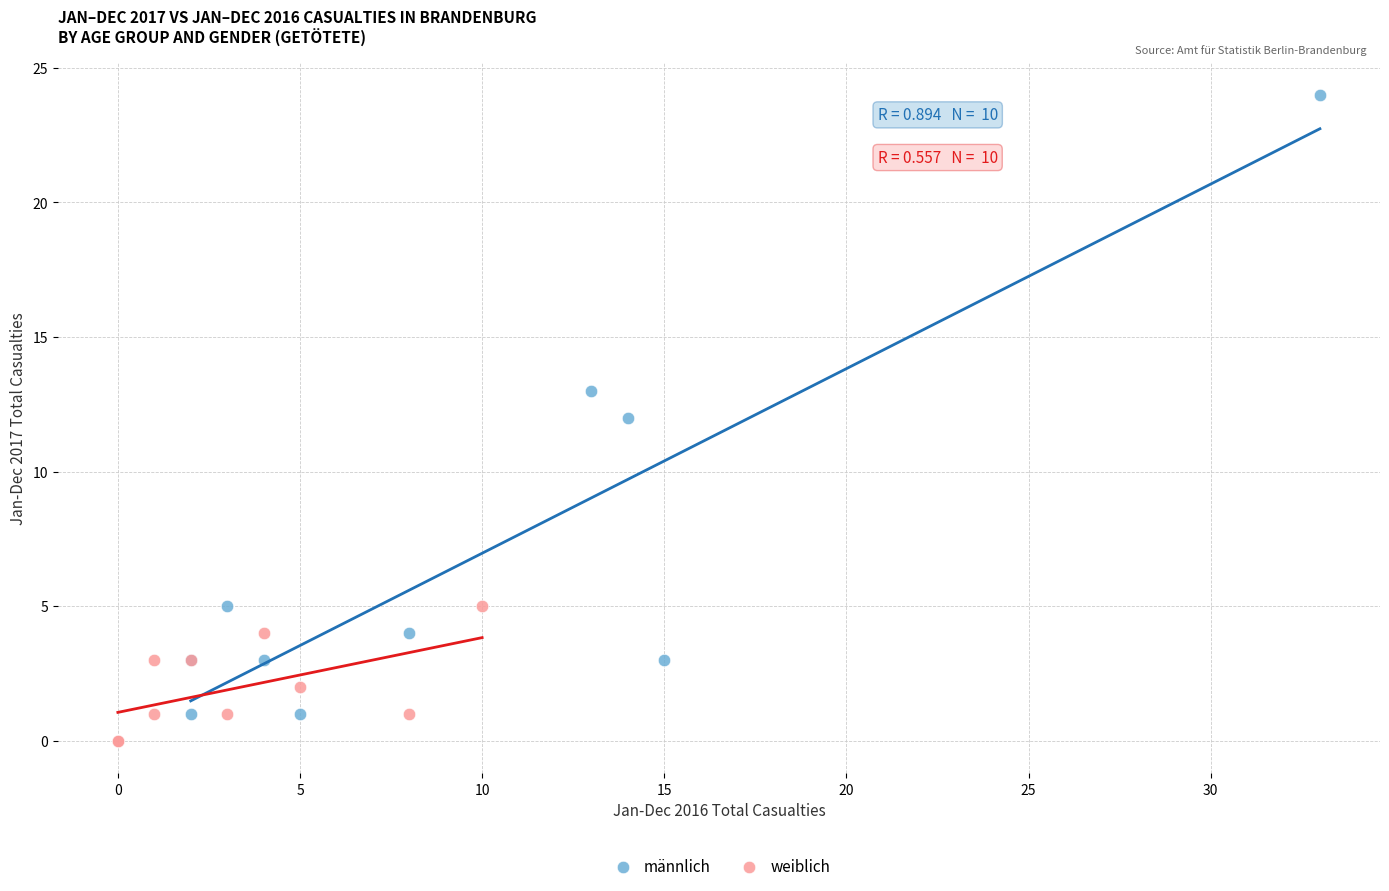

What are all the series names shown in the legend?

männlich, weiblich